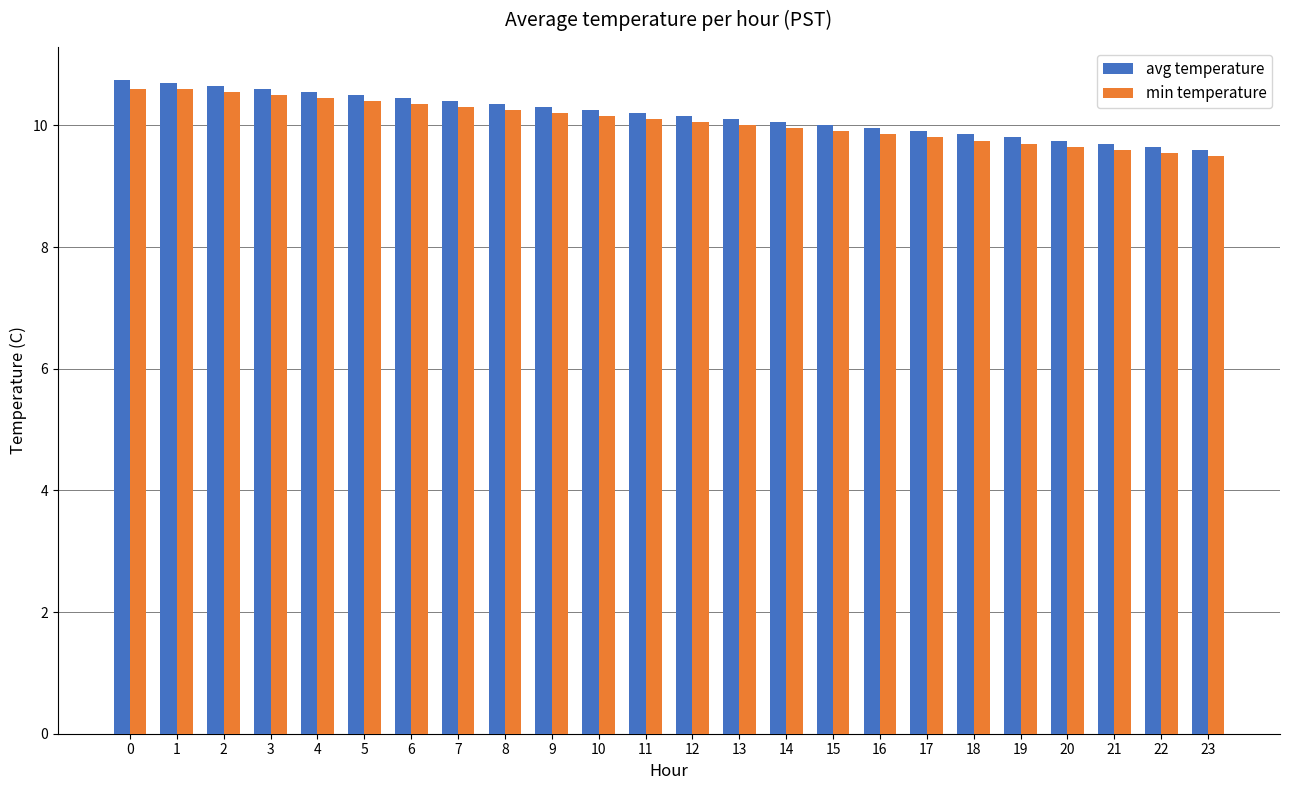

List the series in order of their peak value, highest first.

avg temperature, min temperature